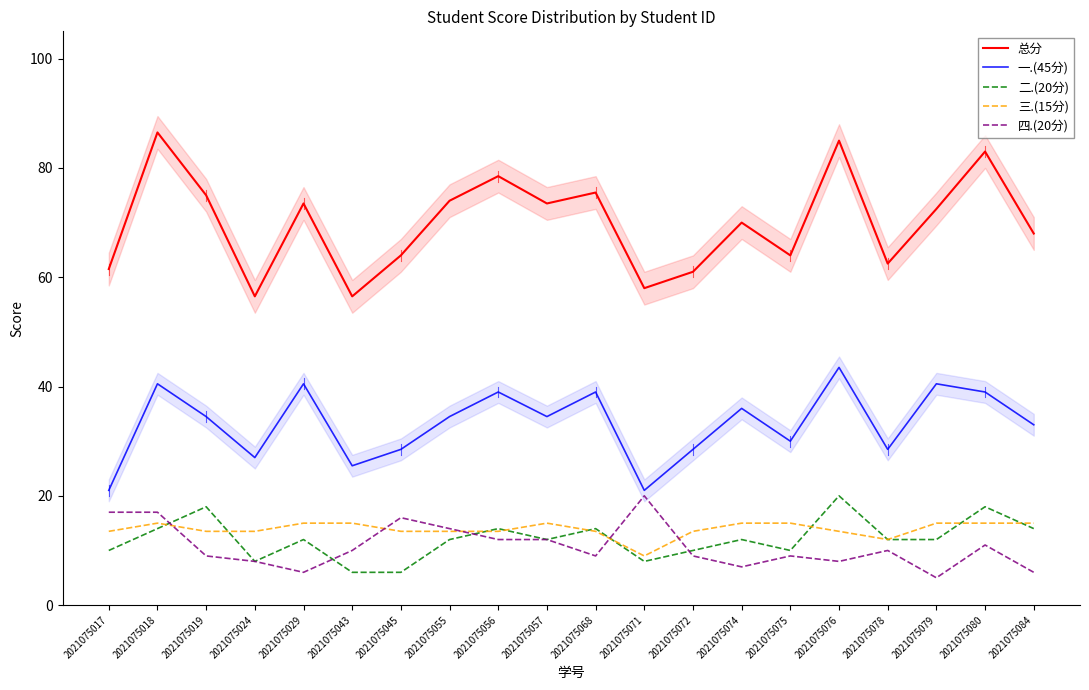

What is the average value of the 总分 series?

70.0